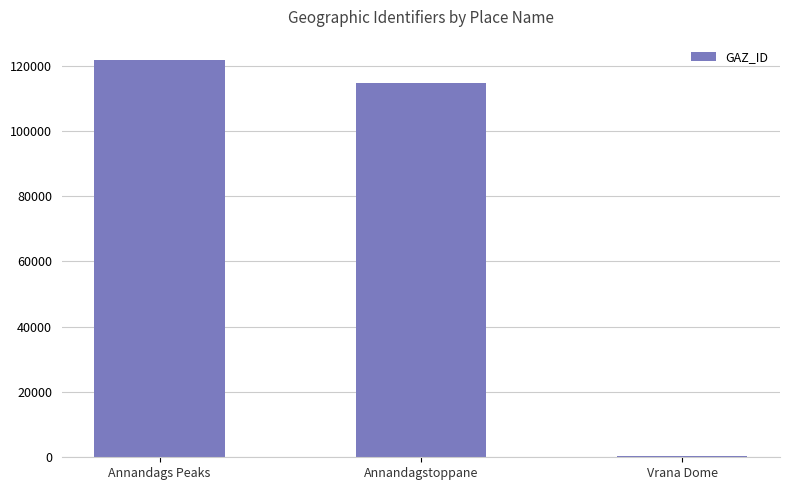

What is the change in value from Annandagstoppane to Vrana Dome?

-114394